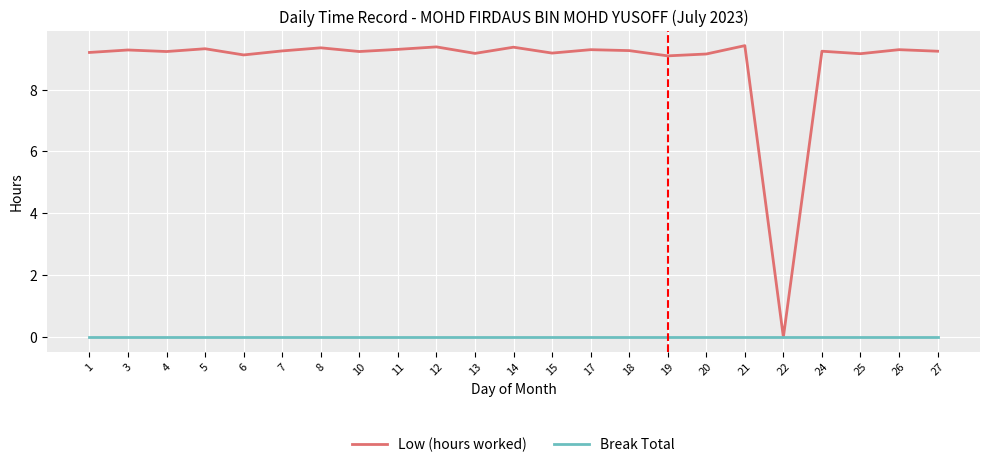

What are all the series names shown in the legend?

Low (hours worked), Break Total